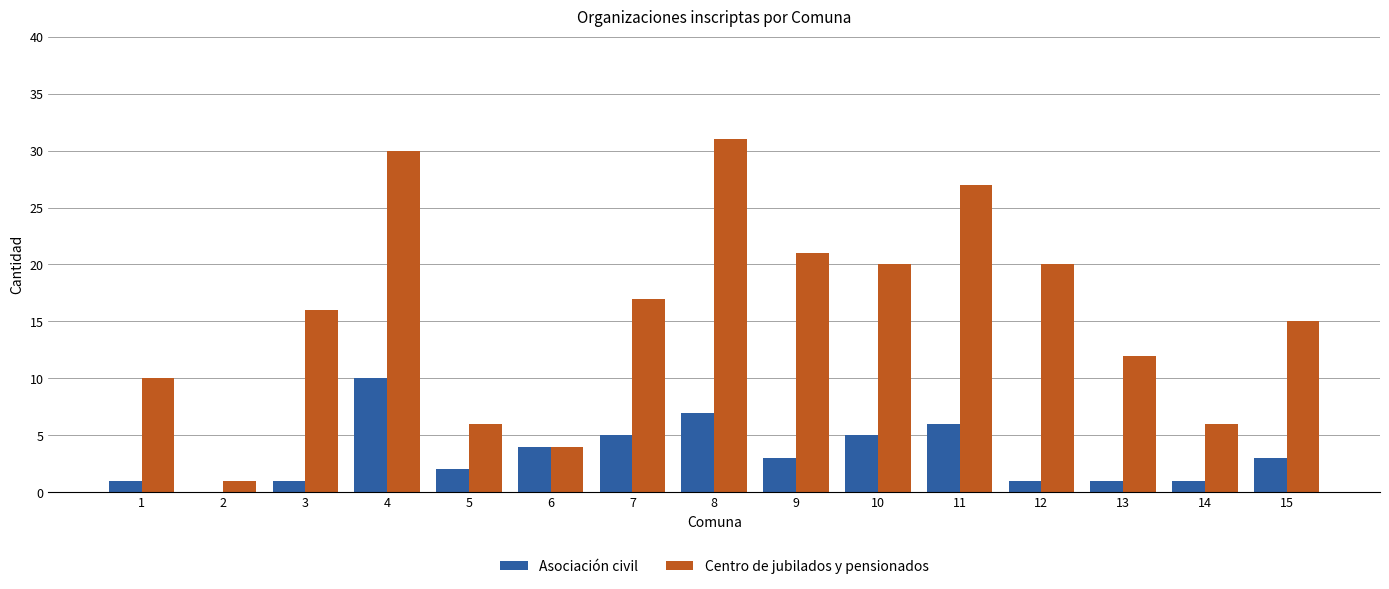

What is the difference between the Asociación civil values at 5 and 13?

1